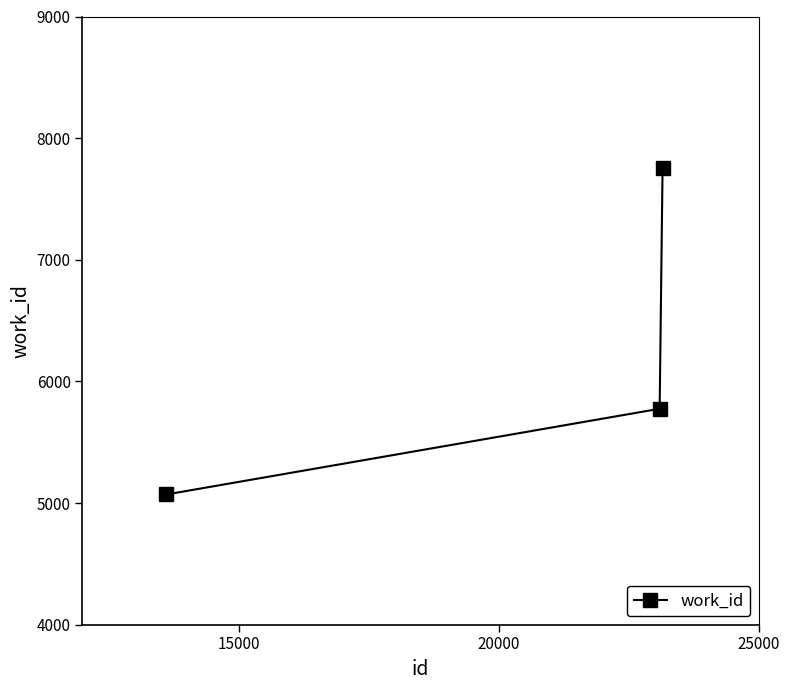

Reading left to right, transcribe all the data shown in this chart.

5070	5775	7752